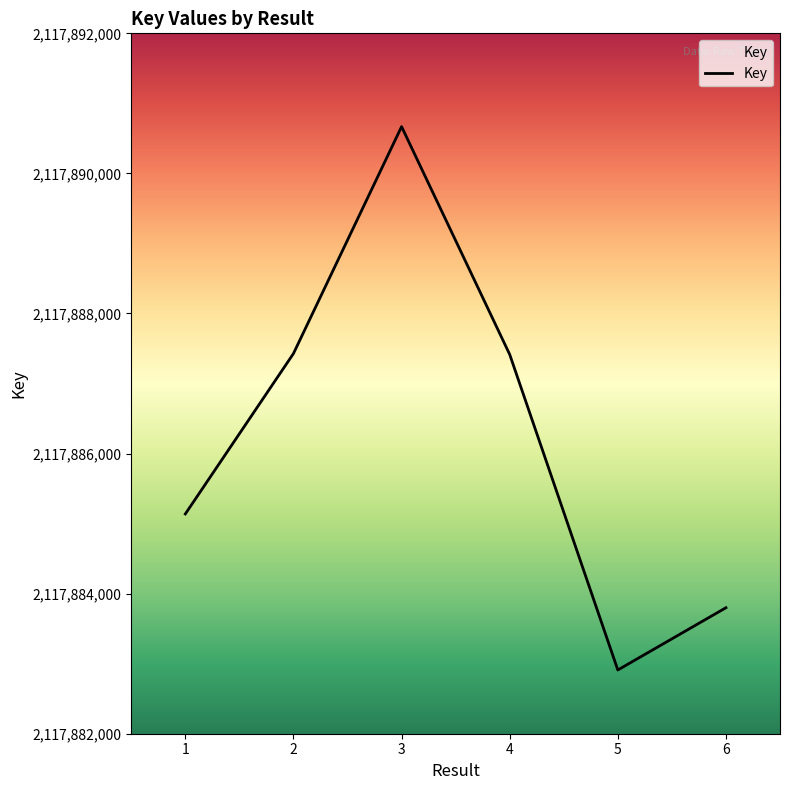

Count the number of categories in the chart.

6